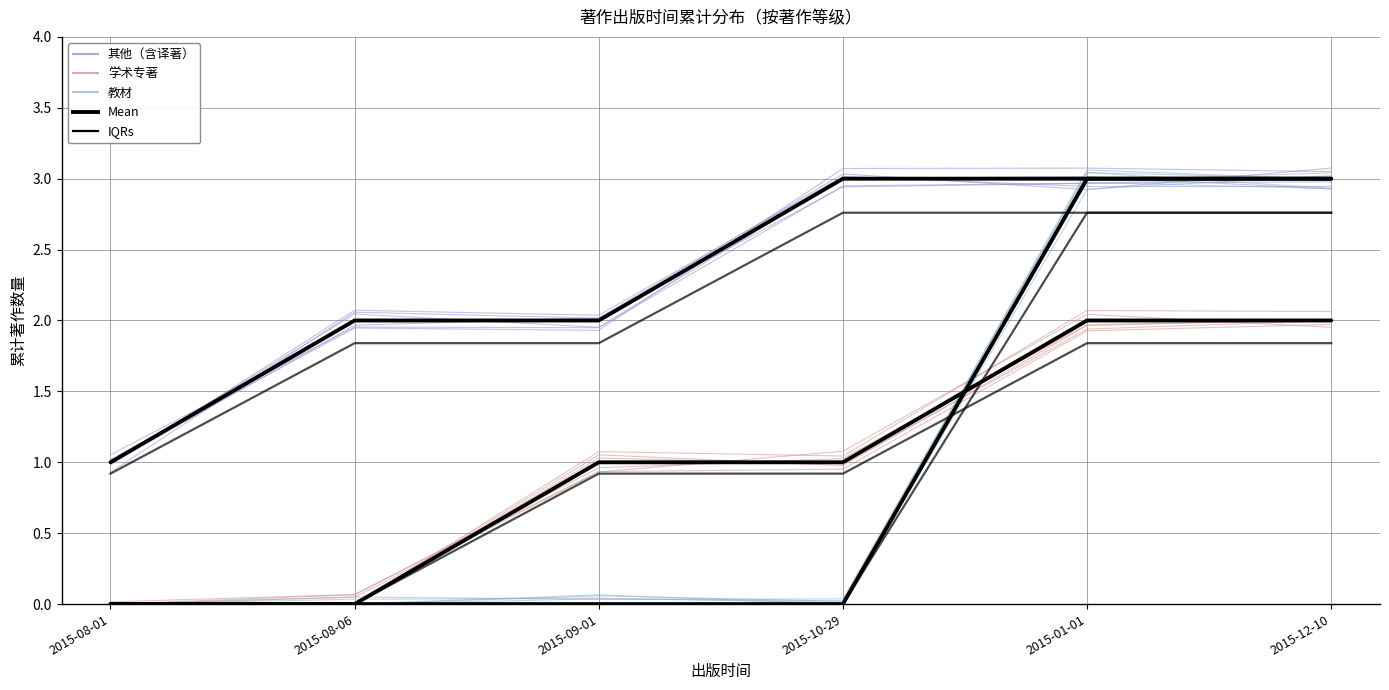

How many lines are shown in the chart?

6